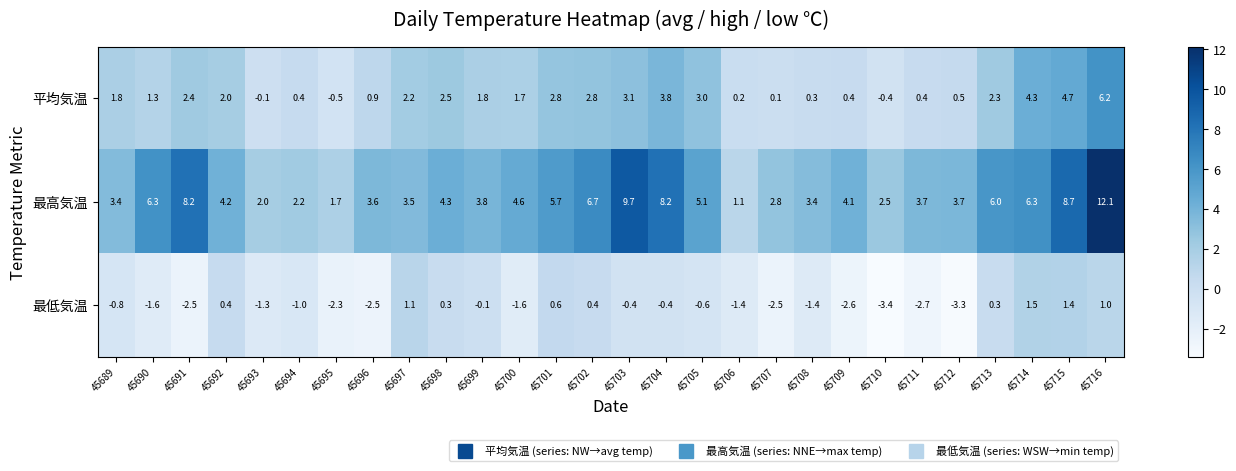

At which label is 平均気温 closest to 2?

45692